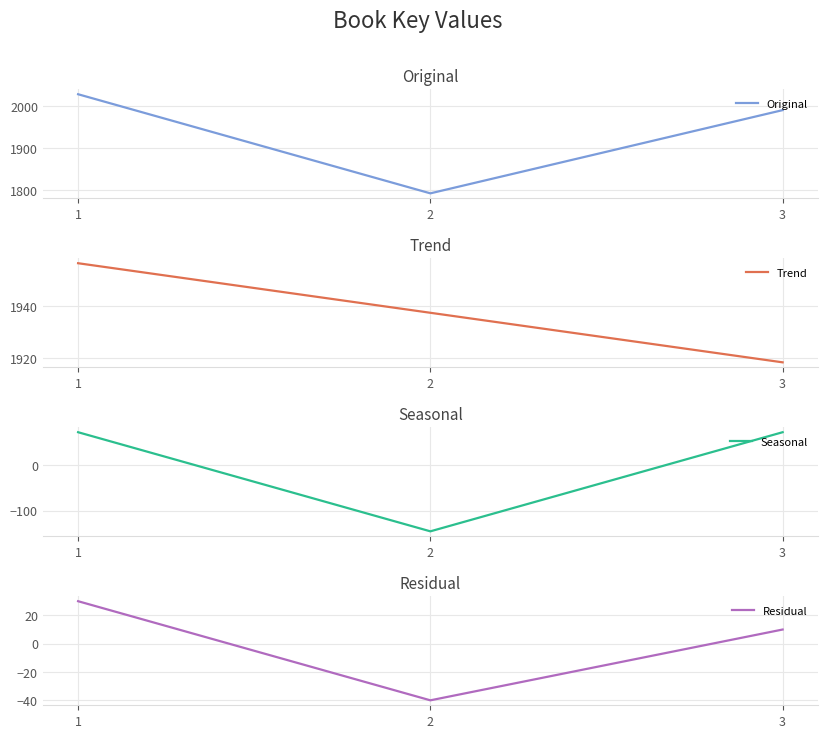

At which label is Trend closest to 1937?

2